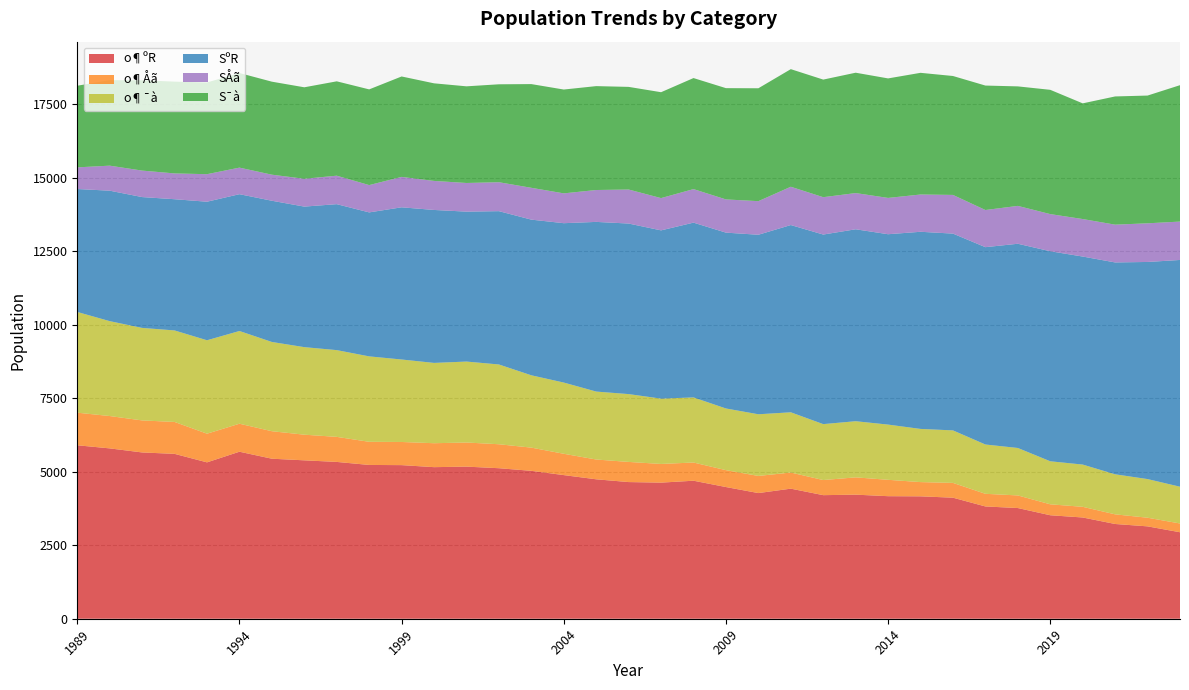

Reading left to right, transcribe all the data shown in this chart.

o¶ºR: 1989=5897	1990=5791	1991=5653	1992=5605	1993=5316	1994=5678	1995=5440	1996=5385	1997=5331	1998=5228	1999=5222	2000=5153	2001=5171	2002=5117	2003=5028	2004=4883	2005=4740	2006=4646	2007=4627	2008=4692	2009=4477	2010=4272	2011=4422	2012=4201	2013=4218	2014=4166	2015=4161	2016=4115	2017=3817	2018=3763	2019=3518	2020=3442	2021=3221	2022=3140	2023=2940
o¶Åã: 1989=1108	1990=1100	1991=1089	1992=1085	1993=975	1994=952	1995=935	1996=872	1997=852	1998=787	1999=787	2000=814	2001=820	2002=815	2003=789	2004=725	2005=673	2006=685	2007=635	2008=619	2009=574	2010=583	2011=548	2012=514	2013=588	2014=557	2015=484	2016=503	2017=430	2018=429	2019=372	2020=363	2021=328	2022=294	2023=298
o¶¯à: 1989=3424	1990=3226	1991=3145	1992=3111	1993=3176	1994=3152	1995=3034	1996=2976	1997=2949	1998=2904	1999=2804	2000=2730	2001=2752	2002=2712	2003=2459	2004=2421	2005=2310	2006=2306	2007=2221	2008=2213	2009=2097	2010=2096	2011=2048	2012=1901	2013=1909	2014=1877	2015=1808	2016=1785	2017=1676	2018=1613	2019=1463	2020=1436	2021=1361	2022=1314	2023=1250
SºR: 1989=4180	1990=4435	1991=4448	1992=4461	1993=4710	1994=4651	1995=4801	1996=4778	1997=4962	1998=4895	1999=5174	2000=5200	2001=5097	2002=5212	2003=5292	2004=5418	2005=5768	2006=5798	2007=5720	2008=5942	2009=5978	2010=6103	2011=6366	2012=6445	2013=6525	2014=6472	2015=6702	2016=6690	2017=6709	2018=6943	2019=7140	2020=7072	2021=7203	2022=7381	2023=7709
SÅã: 1989=736	1990=851	1991=900	1992=877	1993=936	1994=903	1995=886	1996=946	1997=968	1998=928	1999=1034	2000=987	2001=974	2002=984	2003=1082	2004=1014	2005=1084	2006=1157	2007=1097	2008=1140	2009=1129	2010=1142	2011=1302	2012=1270	2013=1231	2014=1234	2015=1267	2016=1315	2017=1263	2018=1287	2019=1263	2020=1275	2021=1284	2022=1314	2023=1305
S¯à: 1989=2775	1990=2907	1991=3070	1992=3121	1993=3119	1994=3216	1995=3162	1996=3110	1997=3208	1998=3254	1999=3414	2000=3318	2001=3286	2002=3329	2003=3526	2004=3530	2005=3532	2006=3489	2007=3600	2008=3775	2009=3783	2010=3838	2011=3998	2012=3998	2013=4092	2014=4063	2015=4137	2016=4043	2017=4231	2018=4063	2019=4225	2020=3933	2021=4359	2022=4343	2023=4637